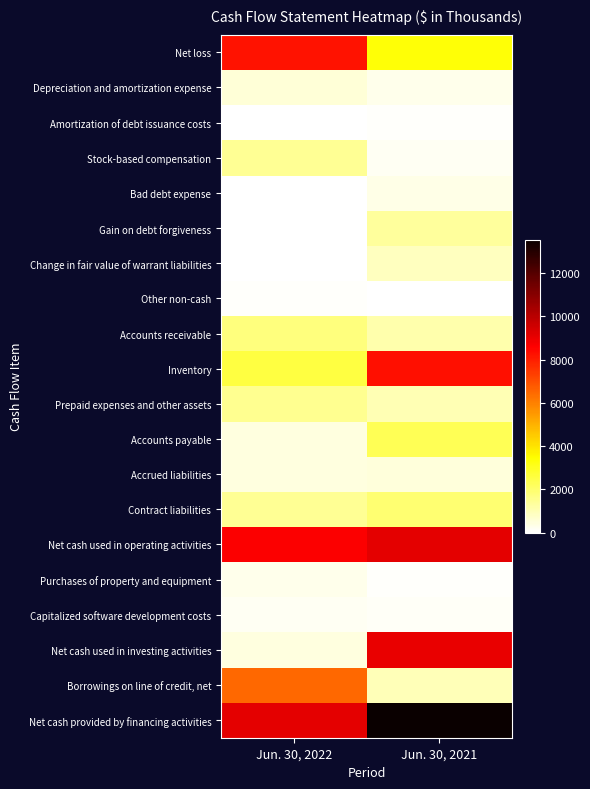

Count the number of data series in this chart.

20